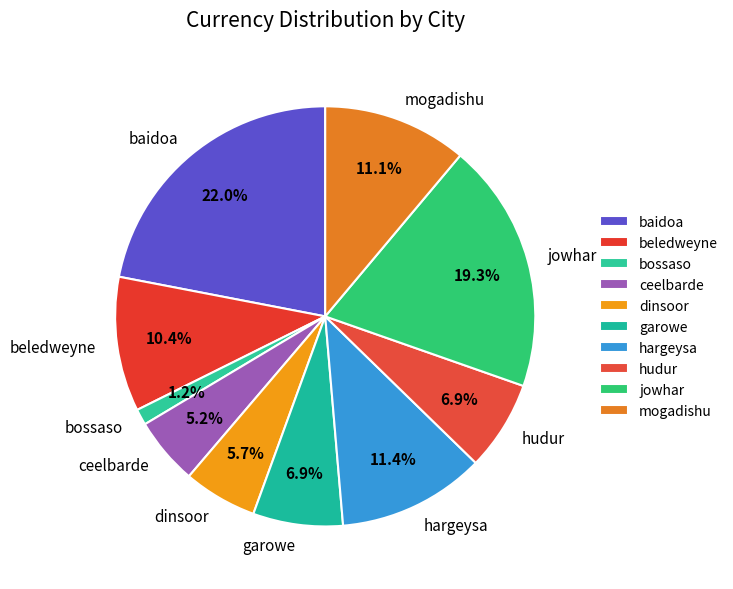

To the nearest percent, what portion does jowhar represent?

19%